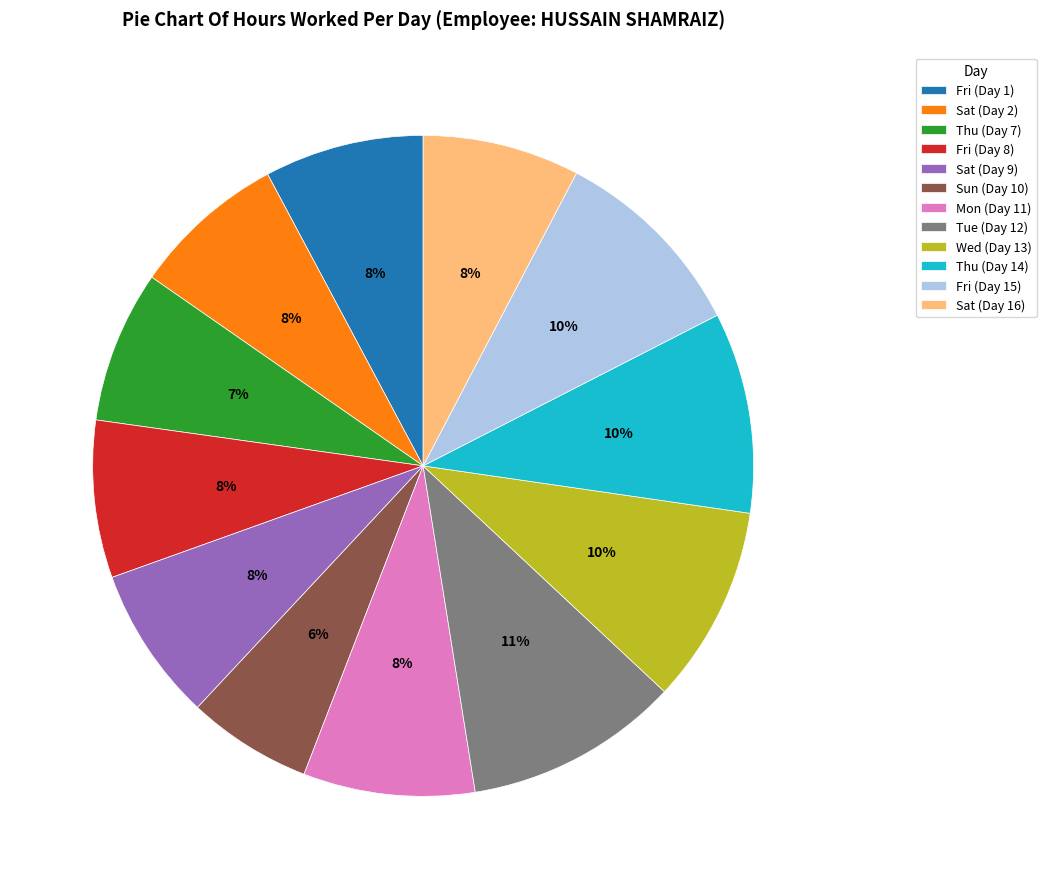

To the nearest percent, what portion does Tue (Day 12) represent?

11%